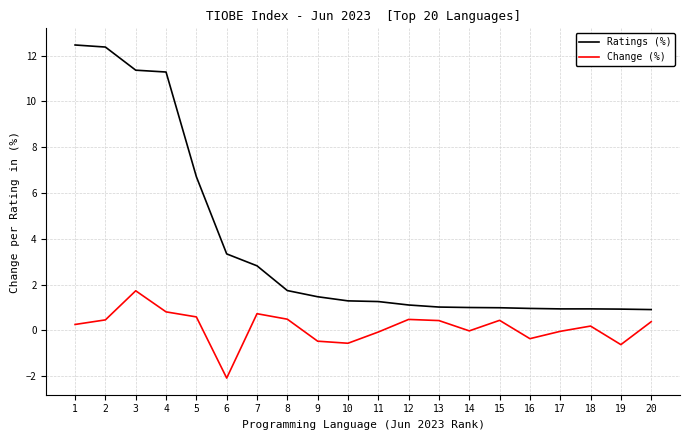

What is the total value across all series at 2?

12.8